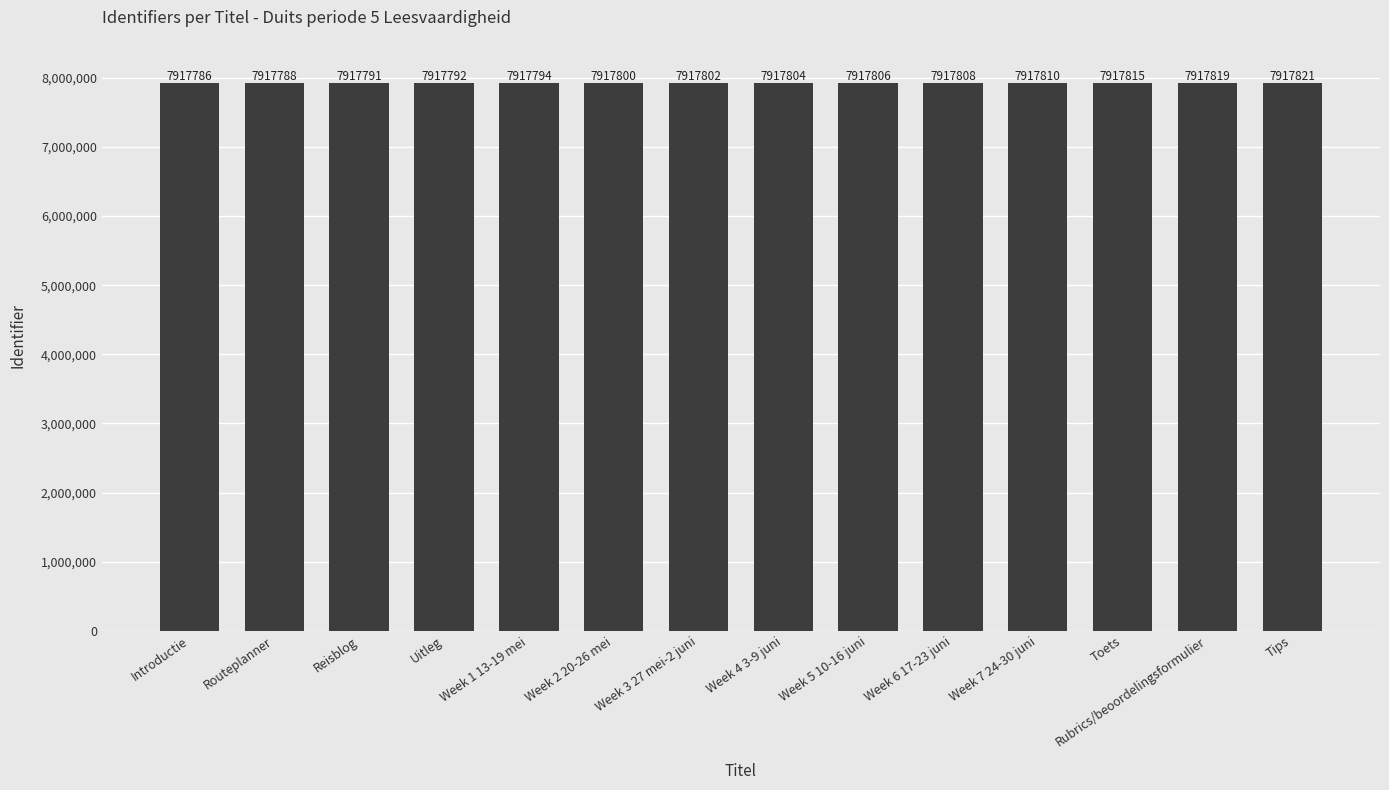

Approximately how many times larger is the value at Routeplanner compared to Week 5 10-16 juni?

1.0